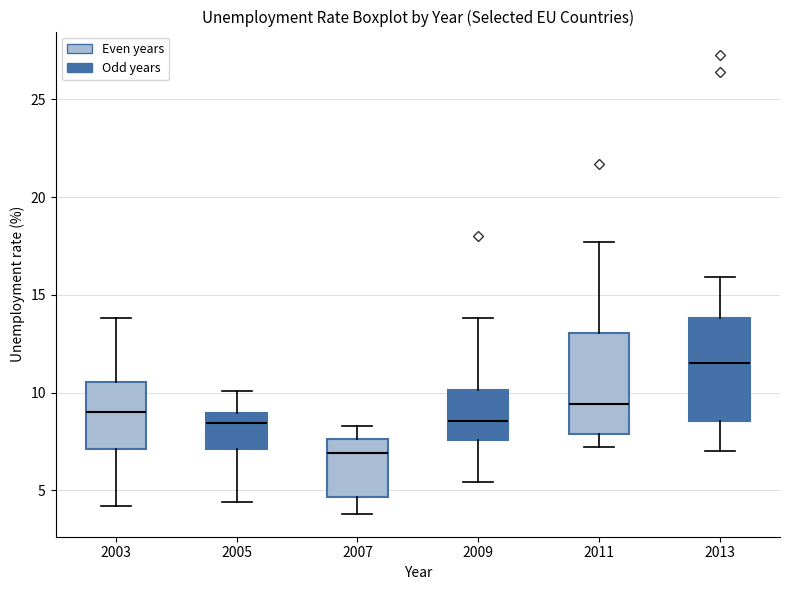

Which box has the lowest median line?

2007